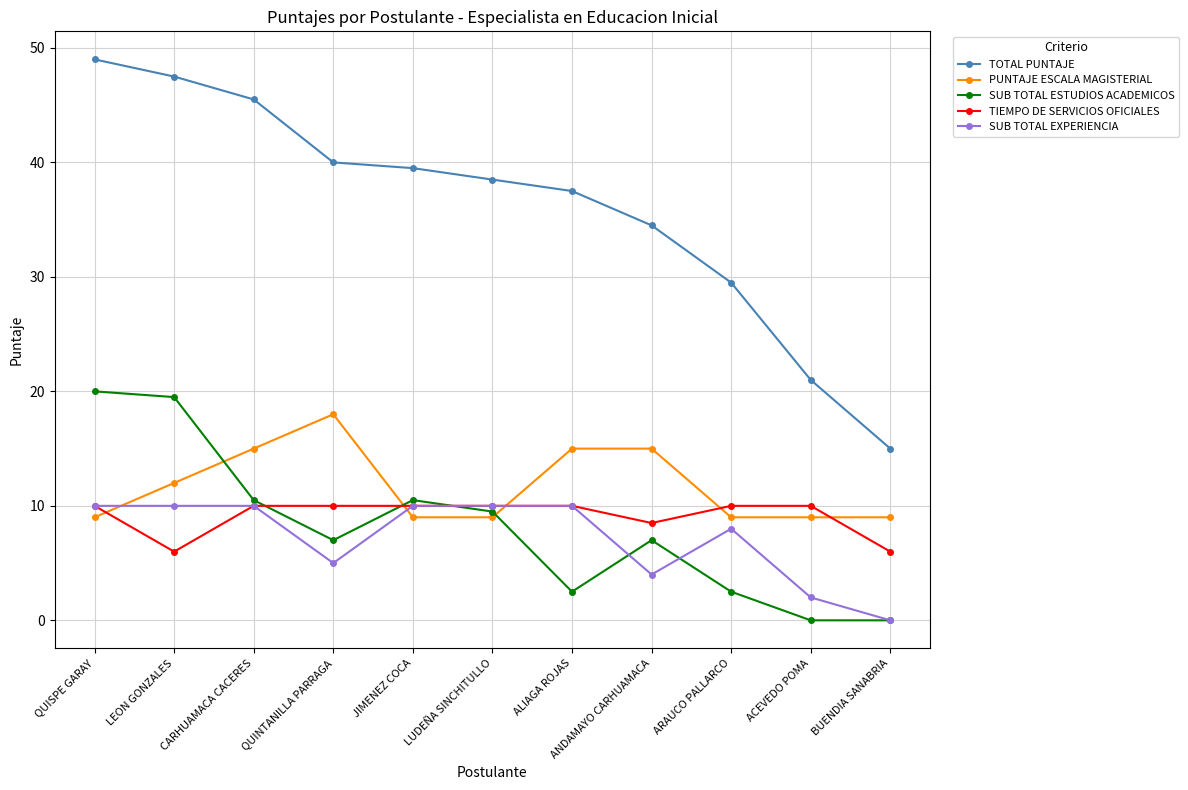

Reading right to left, transcribe all the data shown in this chart.

TOTAL PUNTAJE: 15.0	21.0	29.5	34.5	37.5	38.5	39.5	40.0	45.5	47.5	49.0
PUNTAJE ESCALA MAGISTERIAL: 9.0	9.0	9.0	15.0	15.0	9.0	9.0	18.0	15.0	12.0	9.0
SUB TOTAL ESTUDIOS ACADEMICOS: 0.0	0.0	2.5	7.0	2.5	9.5	10.5	7.0	10.5	19.5	20.0
TIEMPO DE SERVICIOS OFICIALES: 6.0	10.0	10.0	8.5	10.0	10.0	10.0	10.0	10.0	6.0	10.0
SUB TOTAL EXPERIENCIA: 0.0	2.0	8.0	4.0	10.0	10.0	10.0	5.0	10.0	10.0	10.0